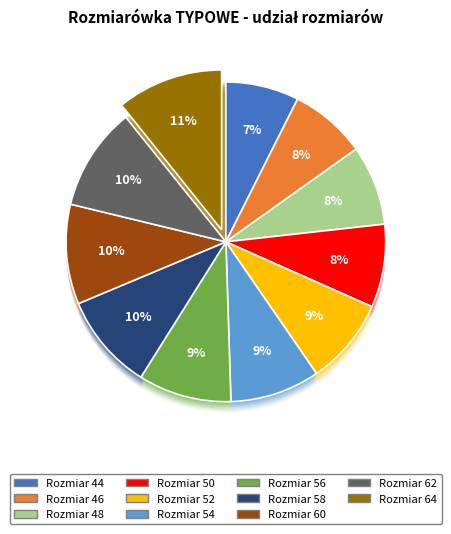

To the nearest percent, what portion does 58 represent?

10%